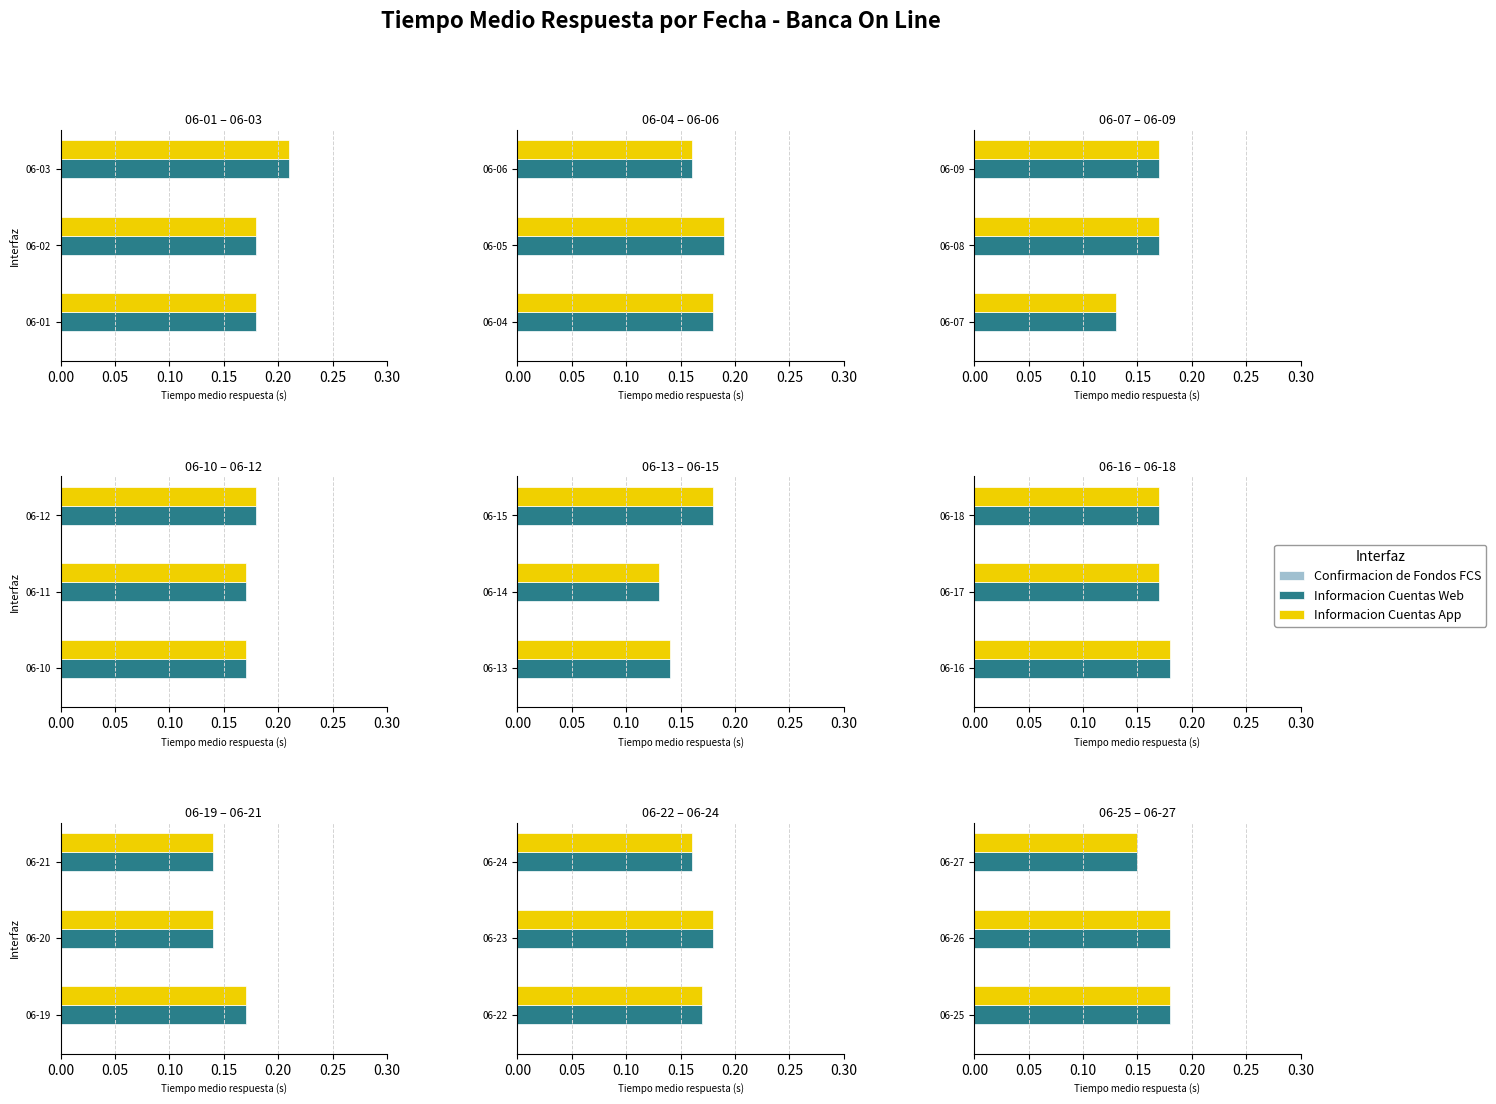

What is the value of the Informacion Cuentas App bar at the 3rd from the left?

0.1